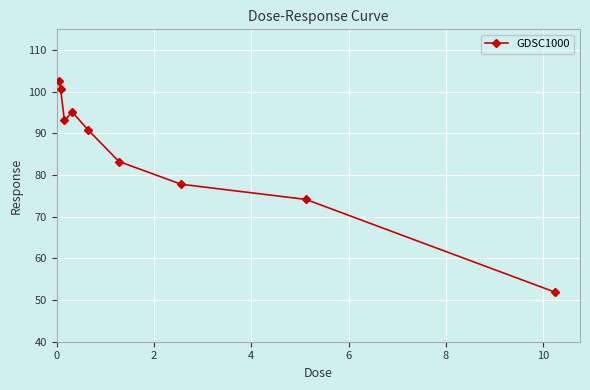

What is the difference between the second highest and second lowest values?

26.6